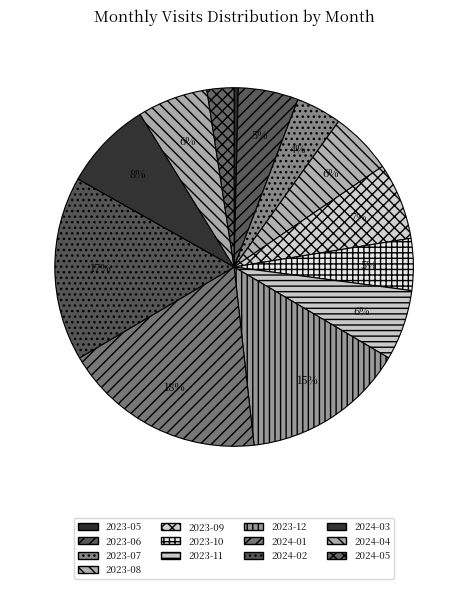

What percentage is the 2023-12 slice, to the nearest percent?

15%